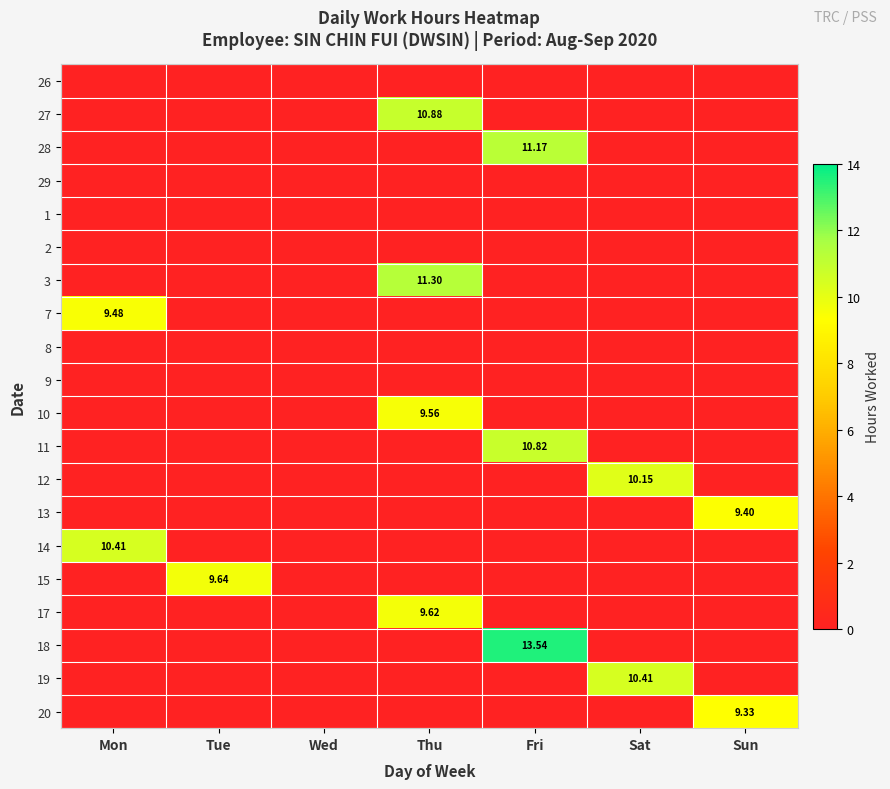

The 14 series shows 0.0 at Fri. True or false?

True